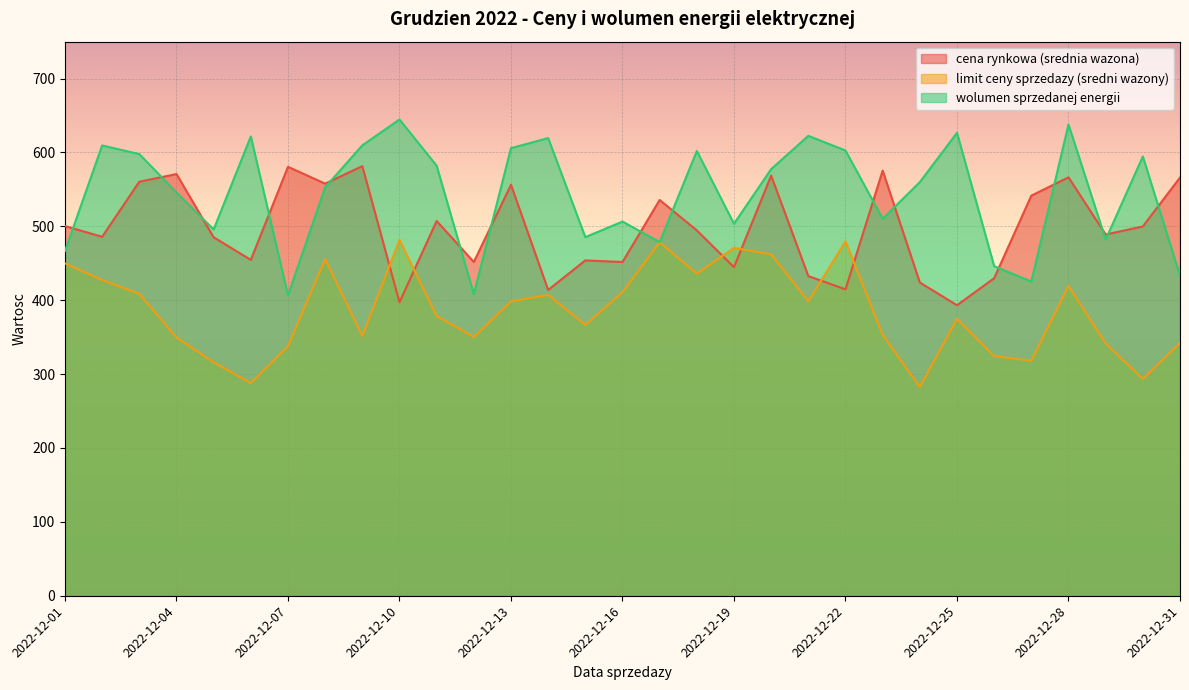

Is it true that limit ceny sprzedazy (sredni wazony) equals 588.1 at 2022-12-18?

False